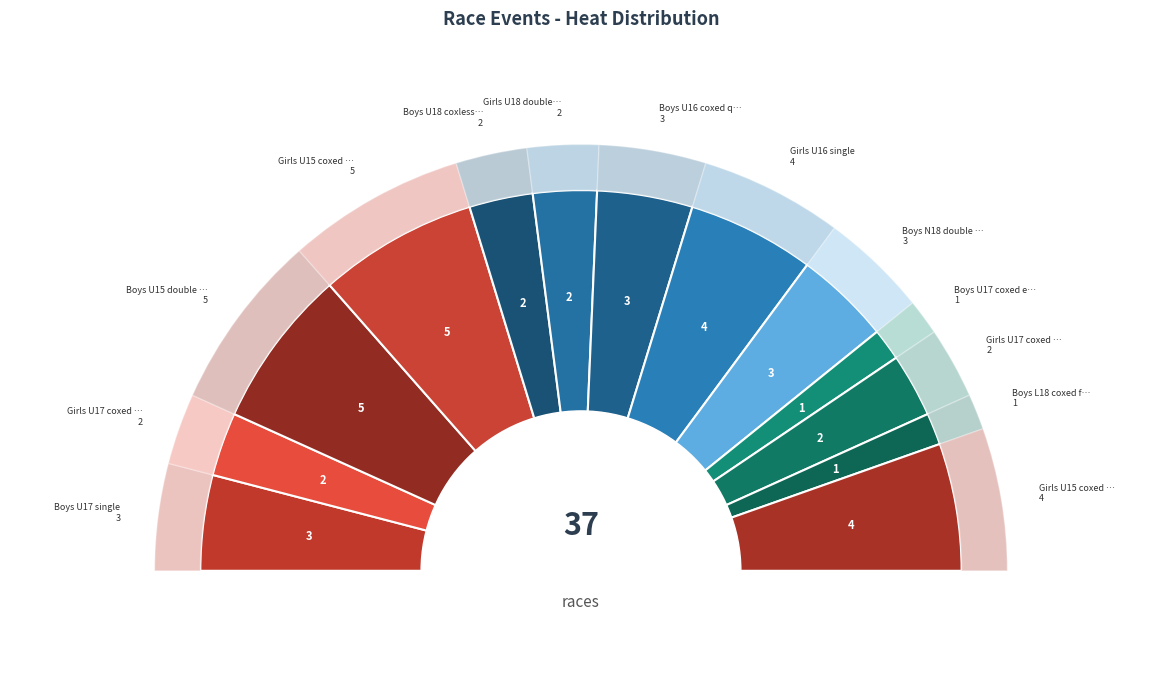

Between Boys U18 coxless pair and Girls U18 double sculls, which is larger?

Boys U18 coxless pair